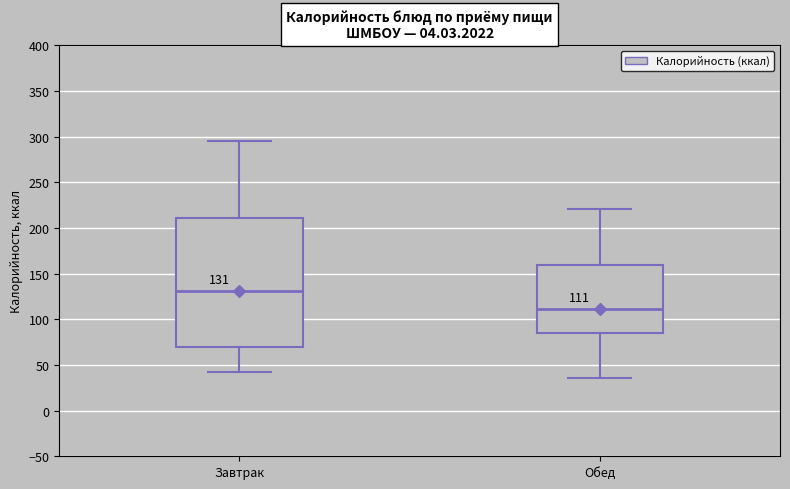

Comparing the boxes themselves (not the whiskers), which one is the tallest?

Завтрак